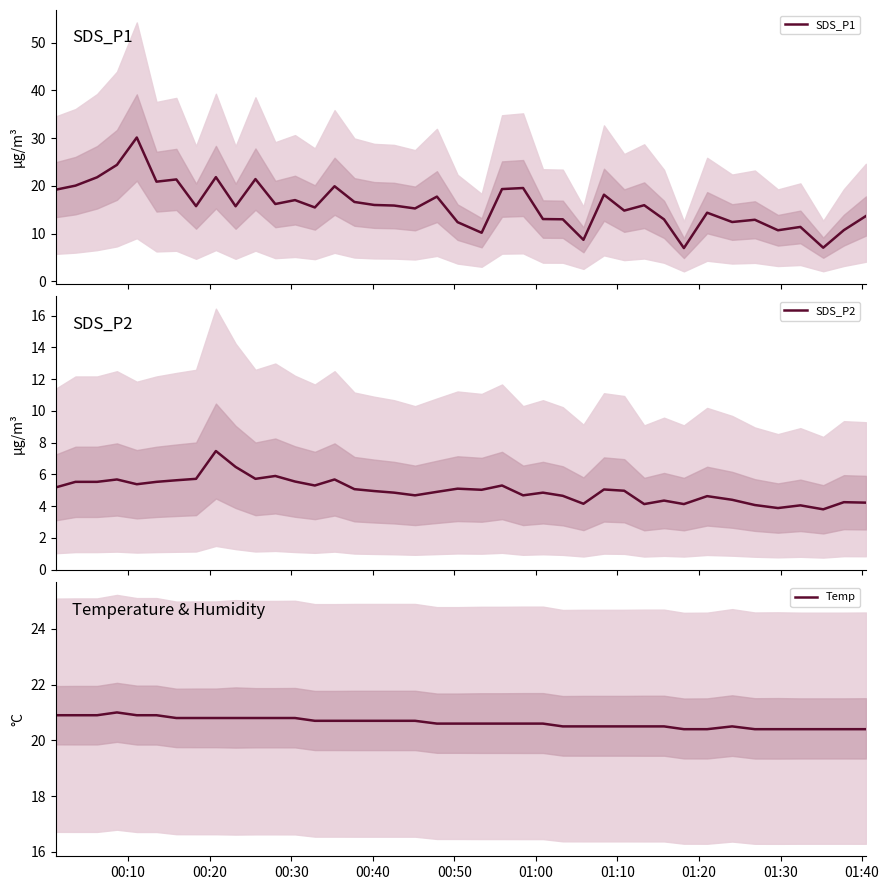

What is the minimum value for SDS_P1?

7.0